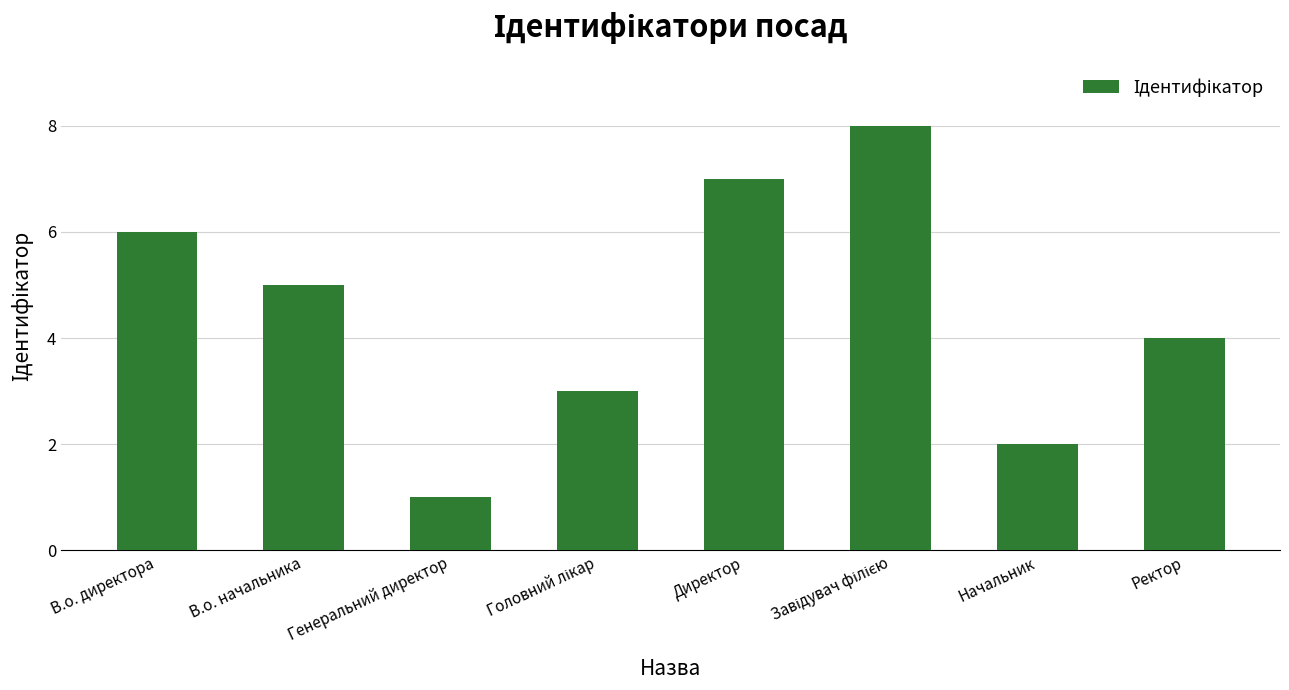

The chart shows a value of 2 at Начальник. True or false?

True